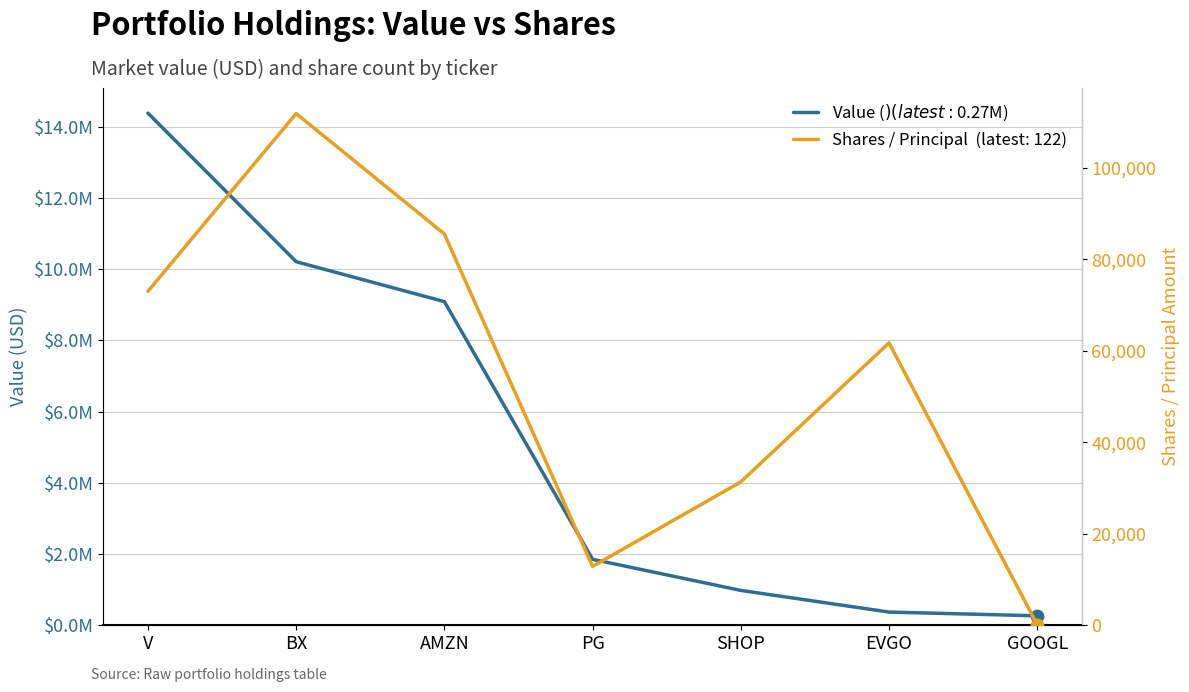

Which series reaches the minimum Y coordinate?

Shares / Principal